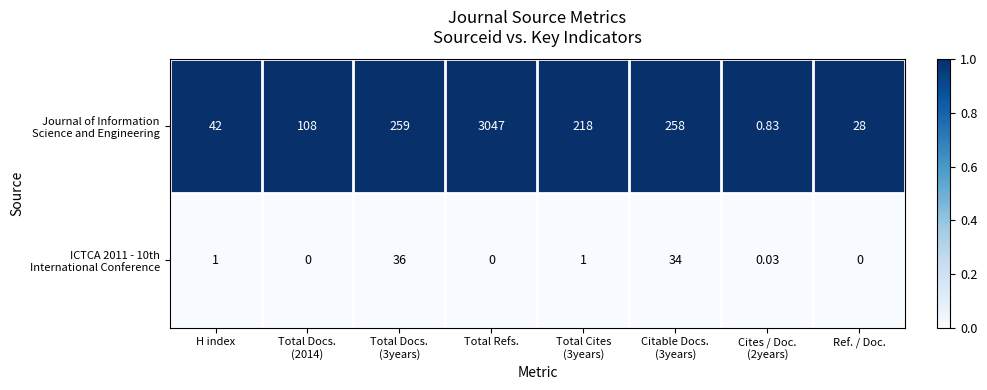

At which category is the sum across all series the highest?

Total Refs.